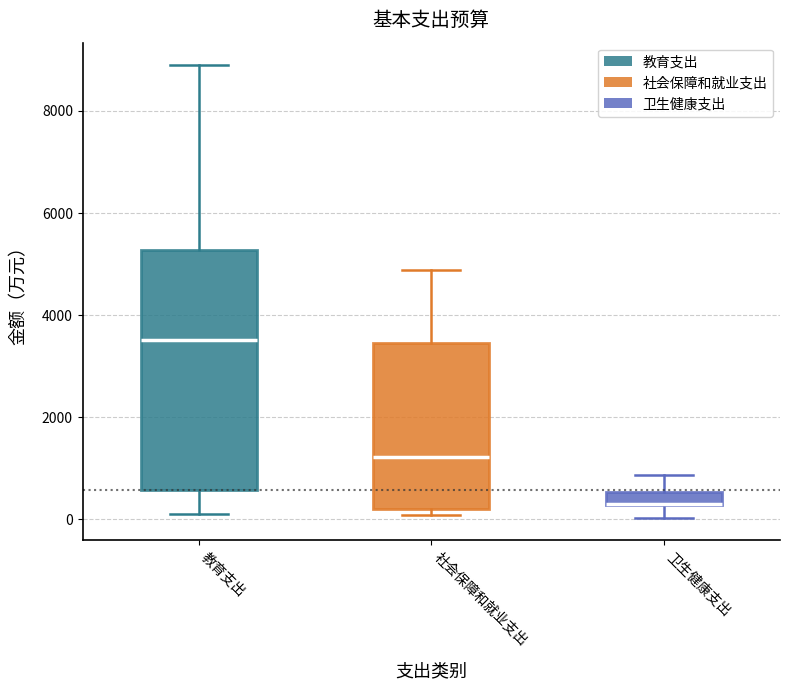

Where does the upper whisker of the box for 教育支出 end on the y-axis? The values are not printed on the chart, so give them approximately, as read against the axis.

8800